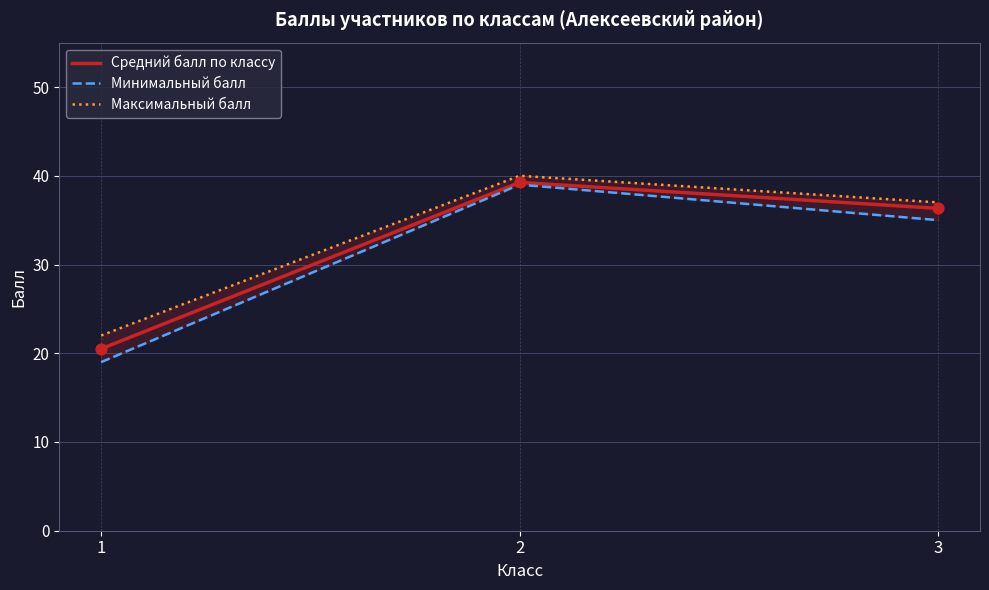

Which series contains the lowest Y value?

Минимальный балл